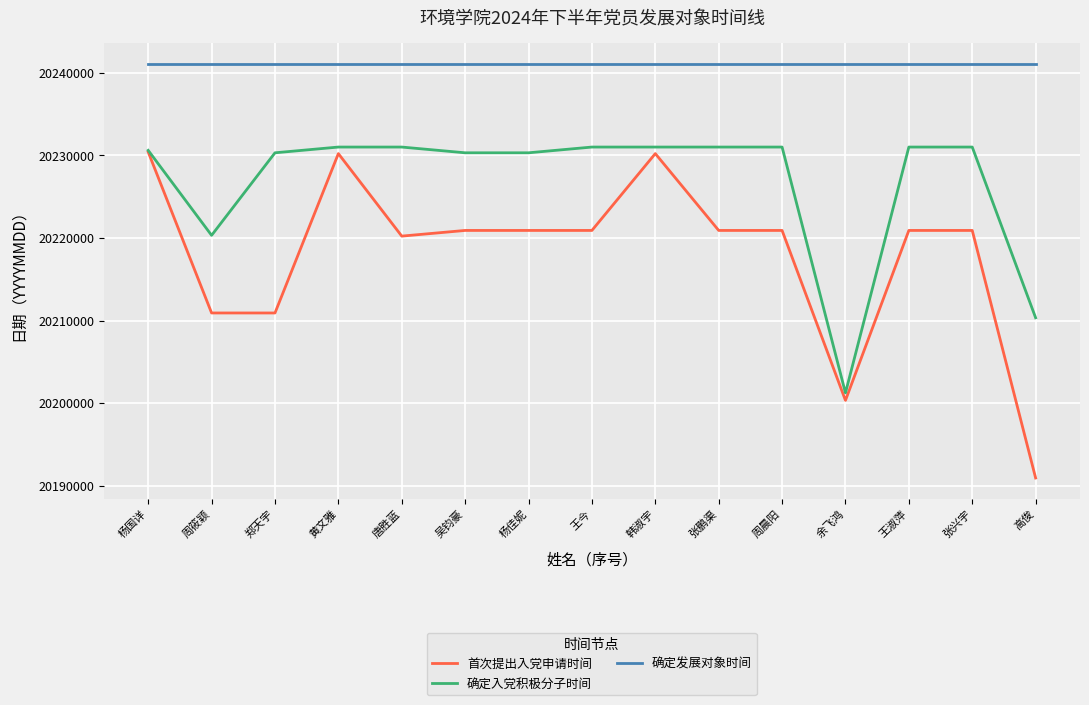

What is the total value across all series at 黄文雅?

60702351